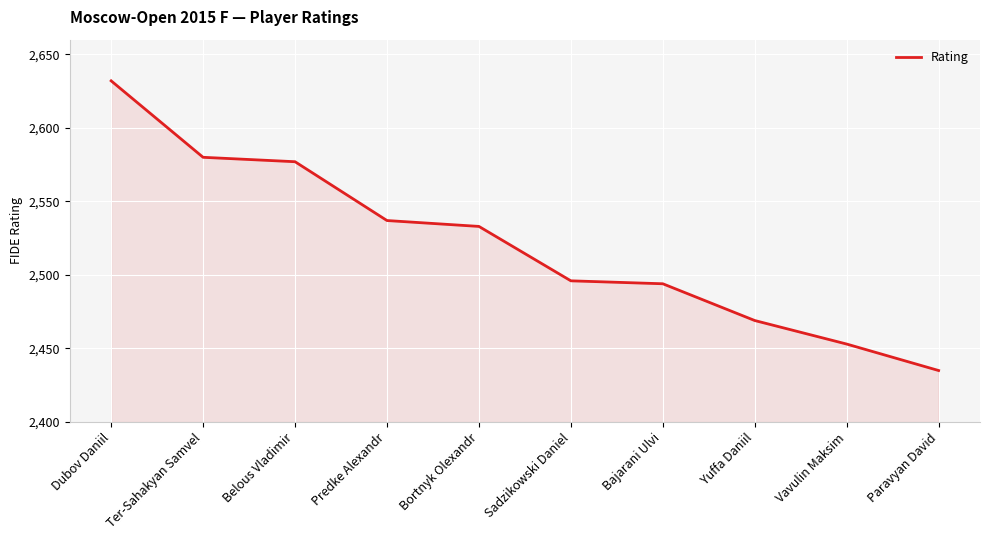

What is the ratio of the value at Bajarani Ulvi to the value at Predke Alexandr?

1.0